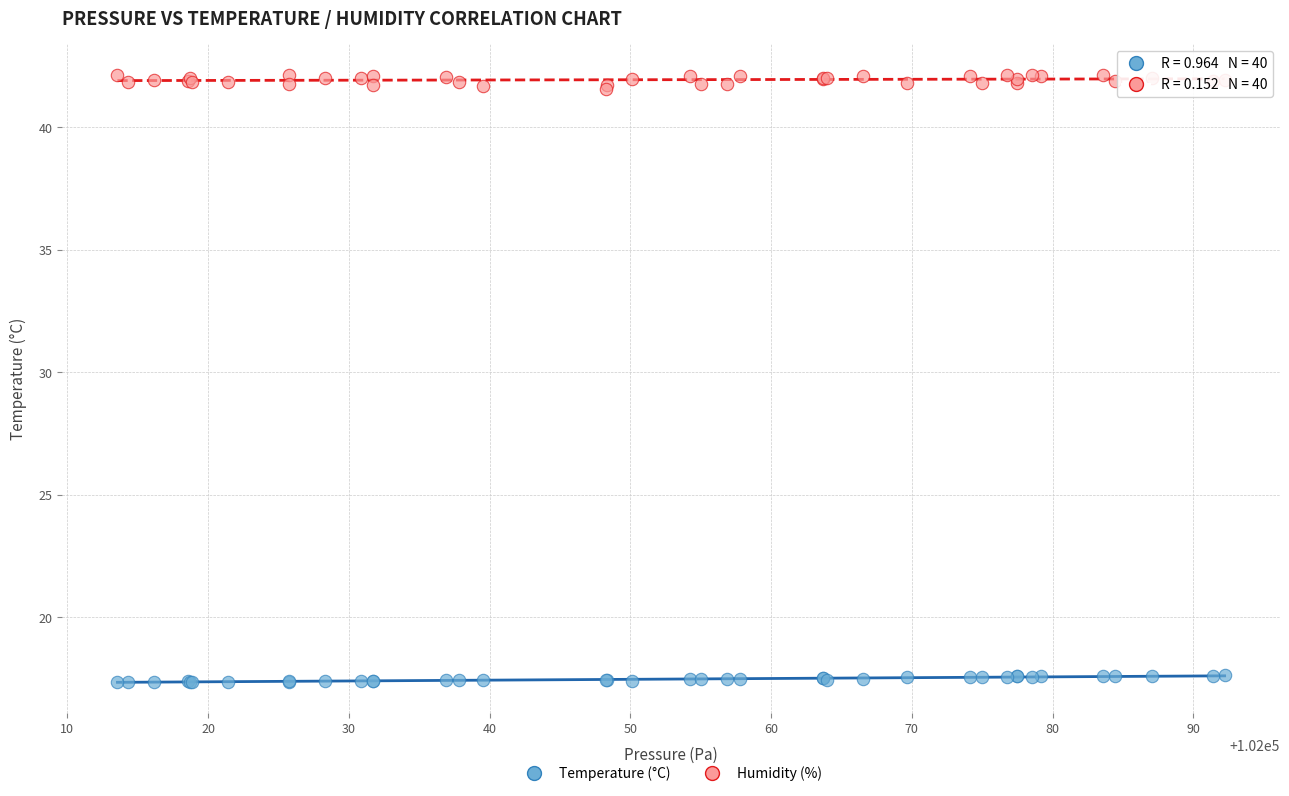

Which series has the largest Y range (max minus min)?

Humidity (%)